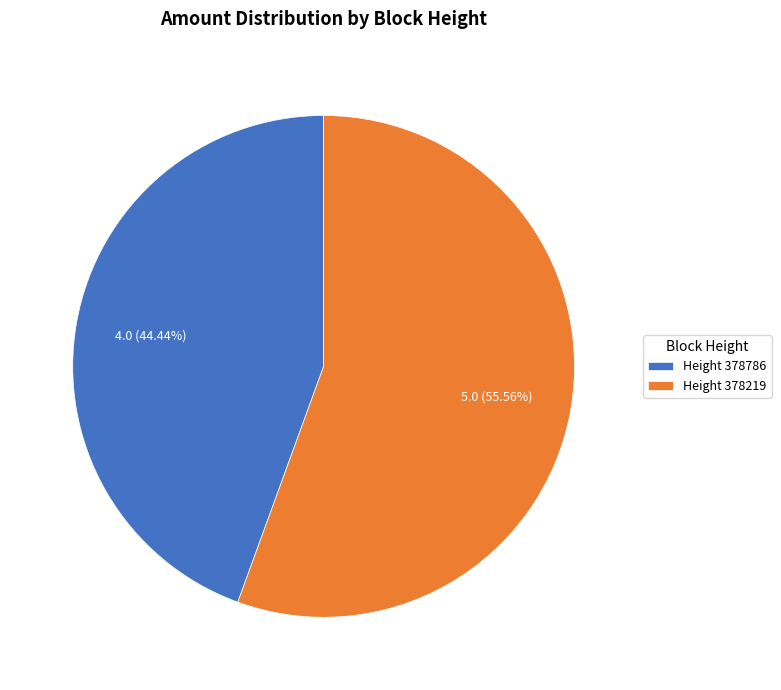

Rank the categories by value from lowest to highest.

Height 378786, Height 378219